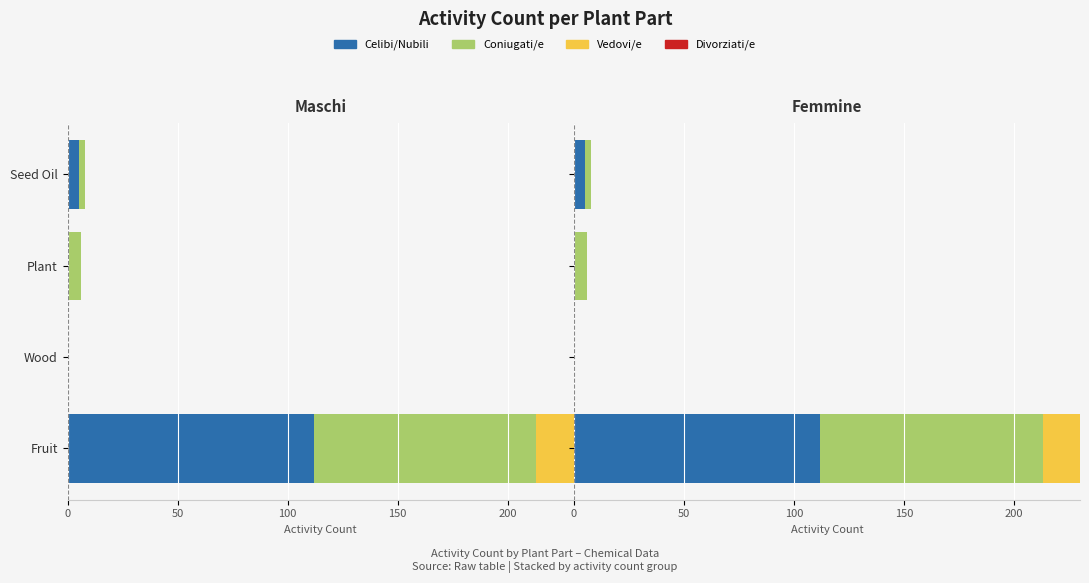

Does the chart contain any negative values?

No